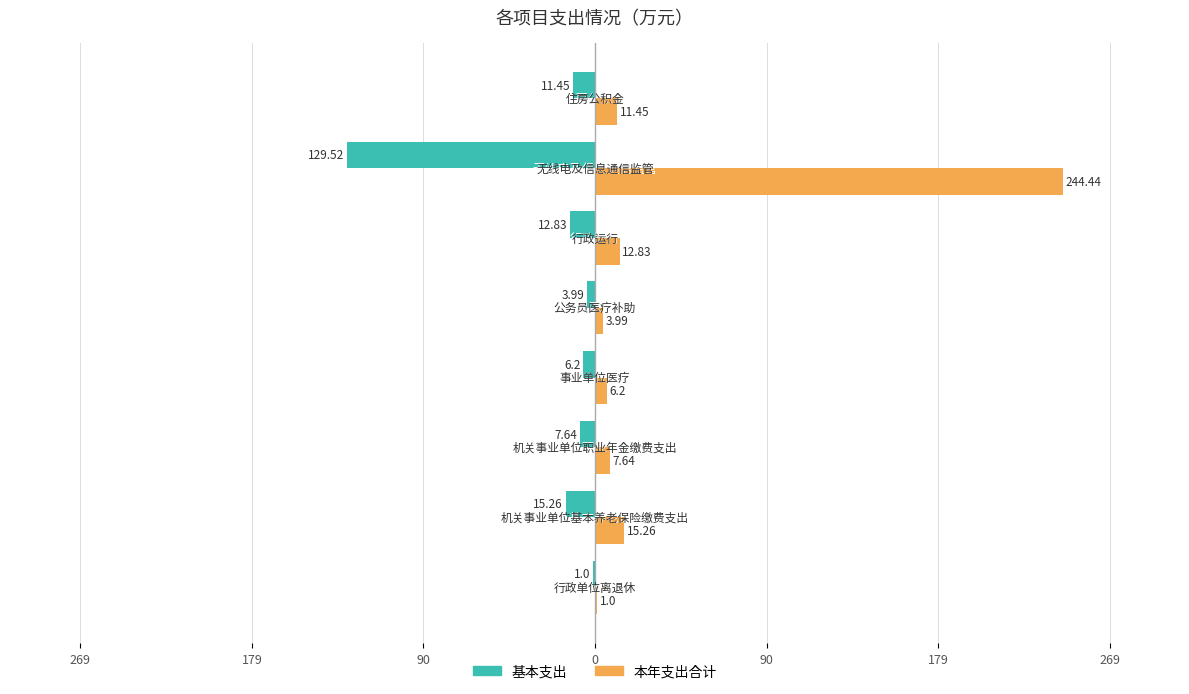

What are all the series names shown in the legend?

基本支出, 本年支出合计